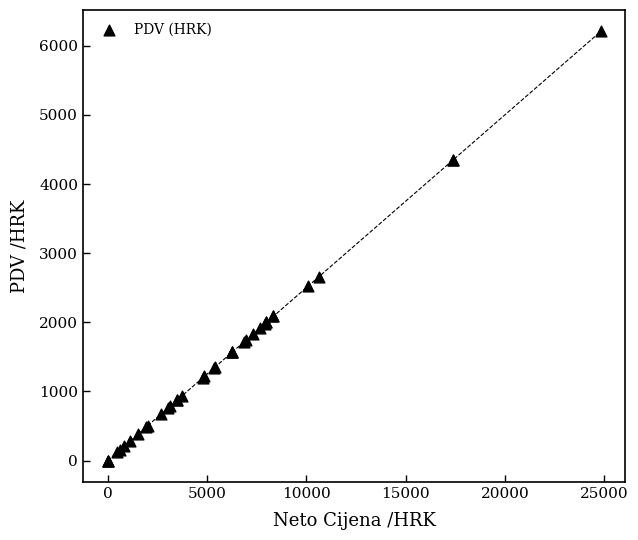

What Y value in the scatter plot is closest to 3103?

2660.1